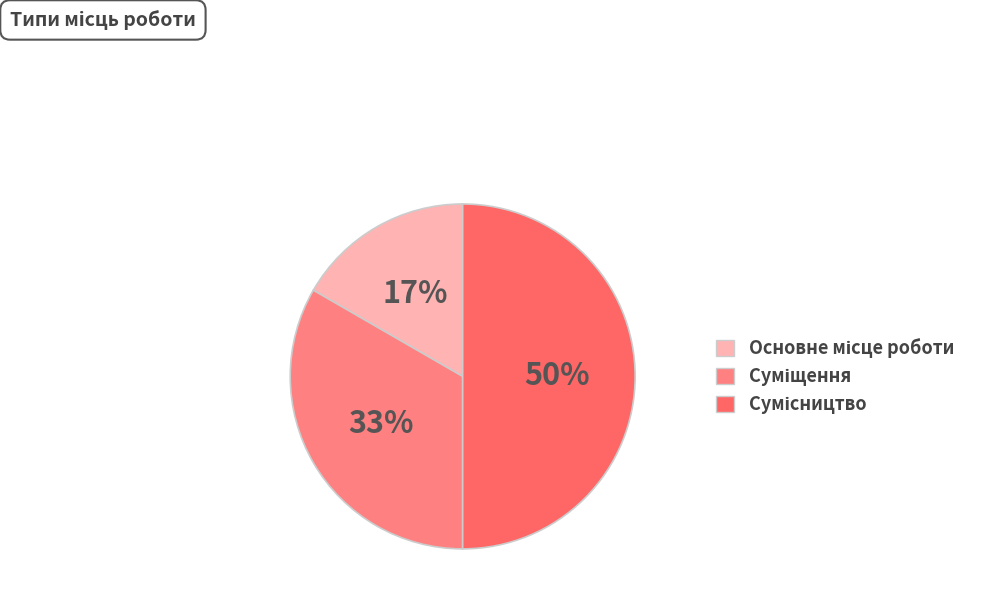

Does Суміщення represent more than half of the total?

No